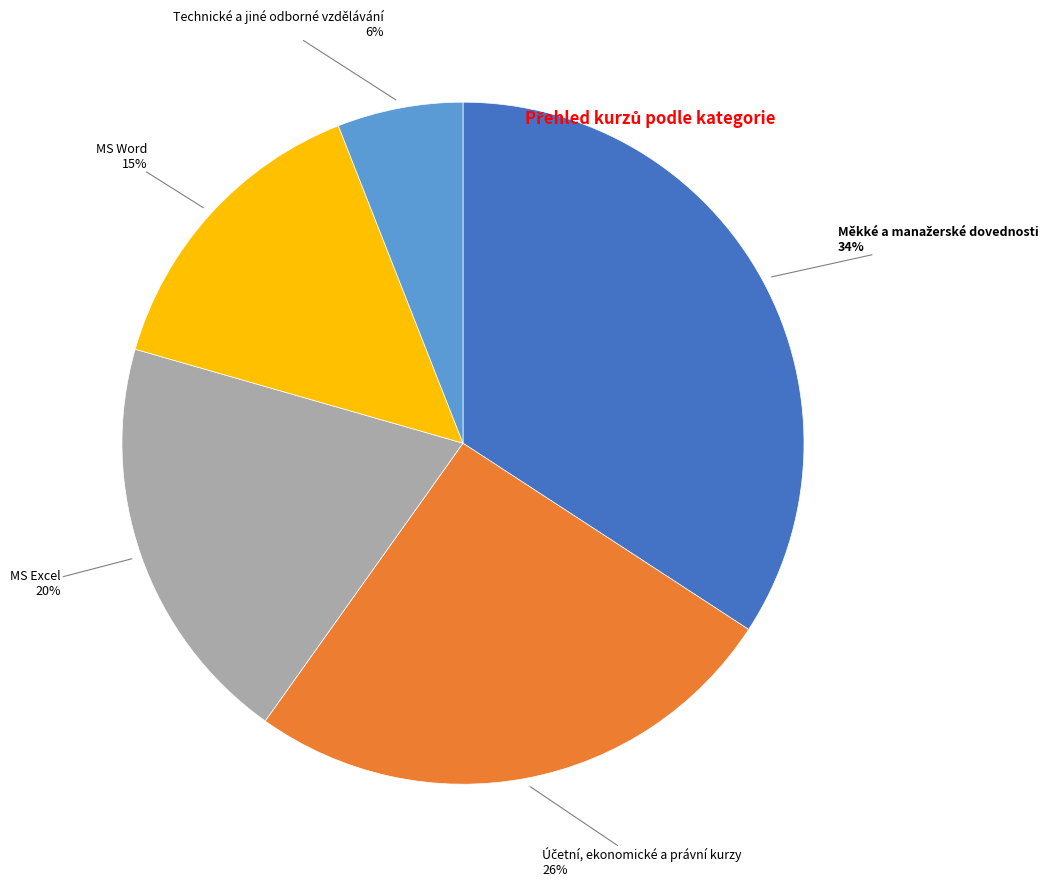

To the nearest percent, what is the difference between the largest and smallest slice percentages?

28%